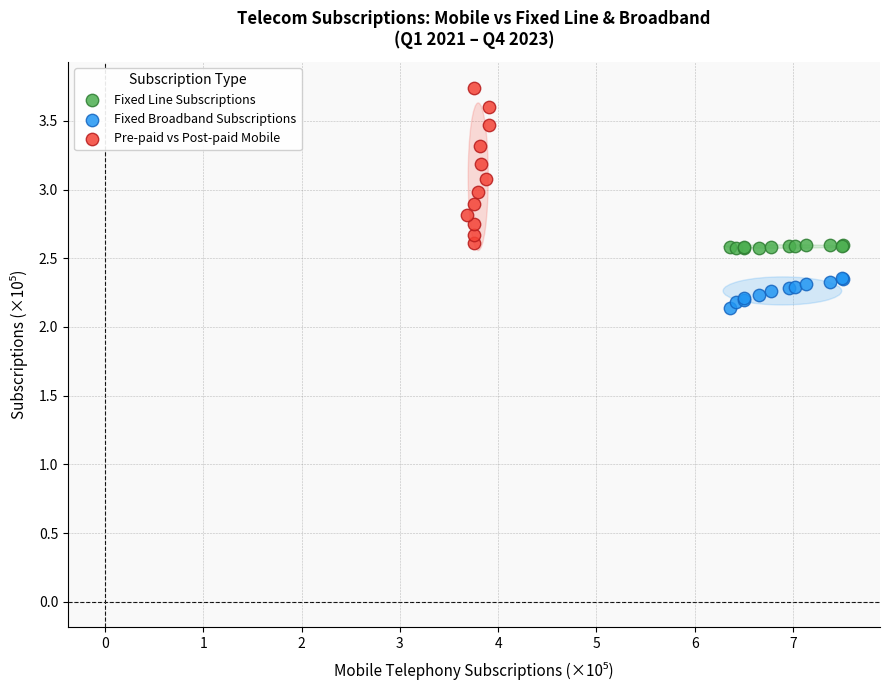

Which series has the widest spread of Y values?

Pre-paid vs Post-paid Mobile